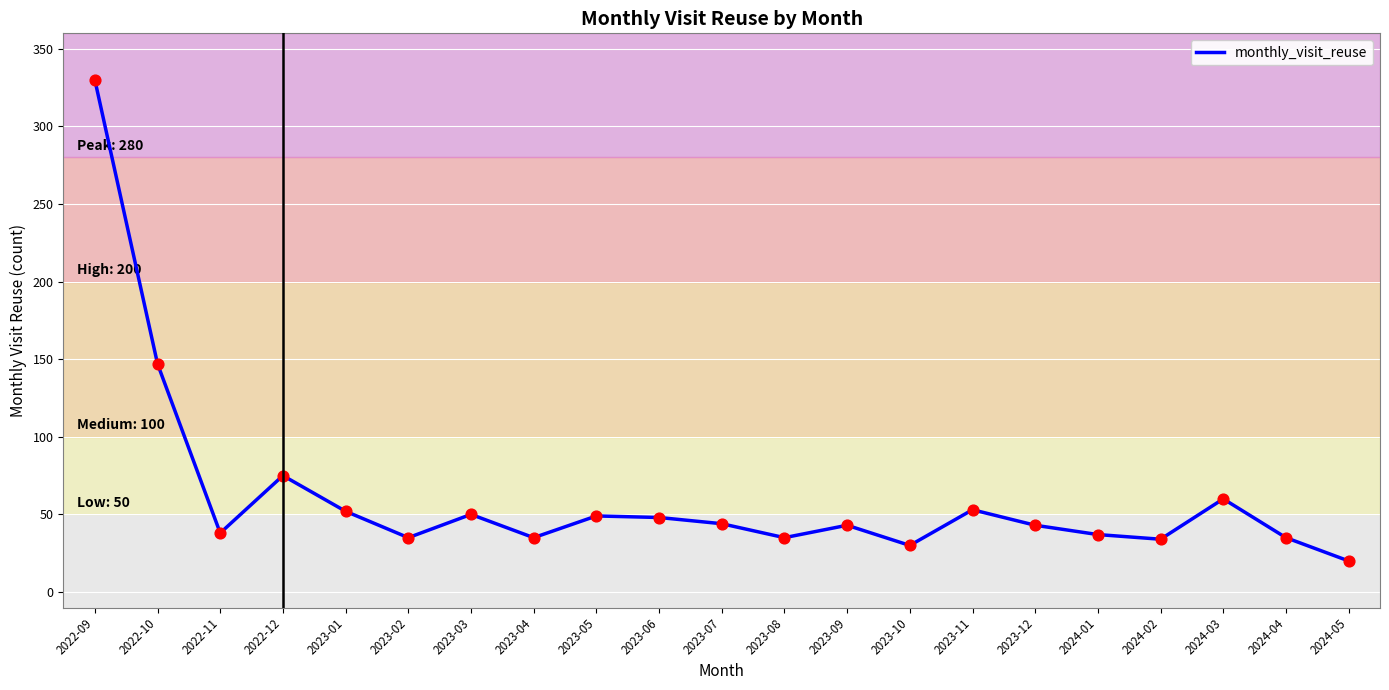

Between 2022-12 and 2024-05, which is larger?

2022-12